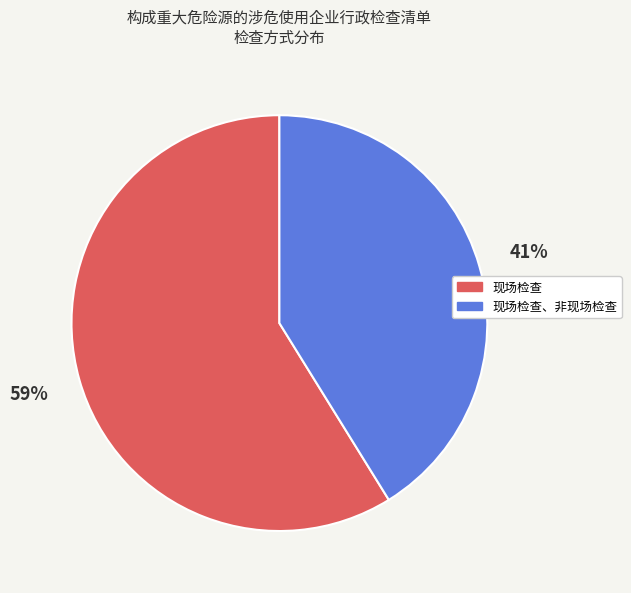

What percentage is the 现场检查 slice, to the nearest percent?

59%